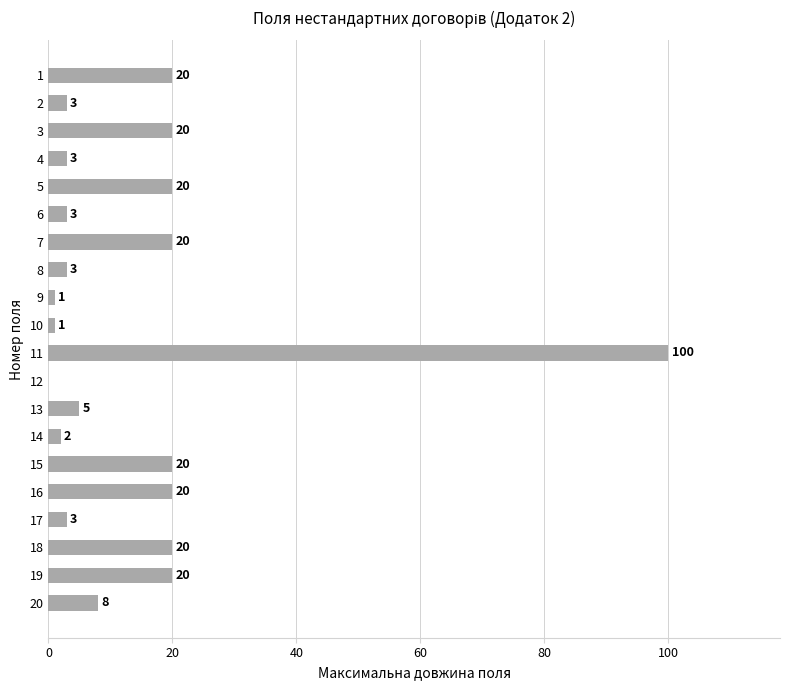

The chart shows a value of 3 at 17. True or false?

True